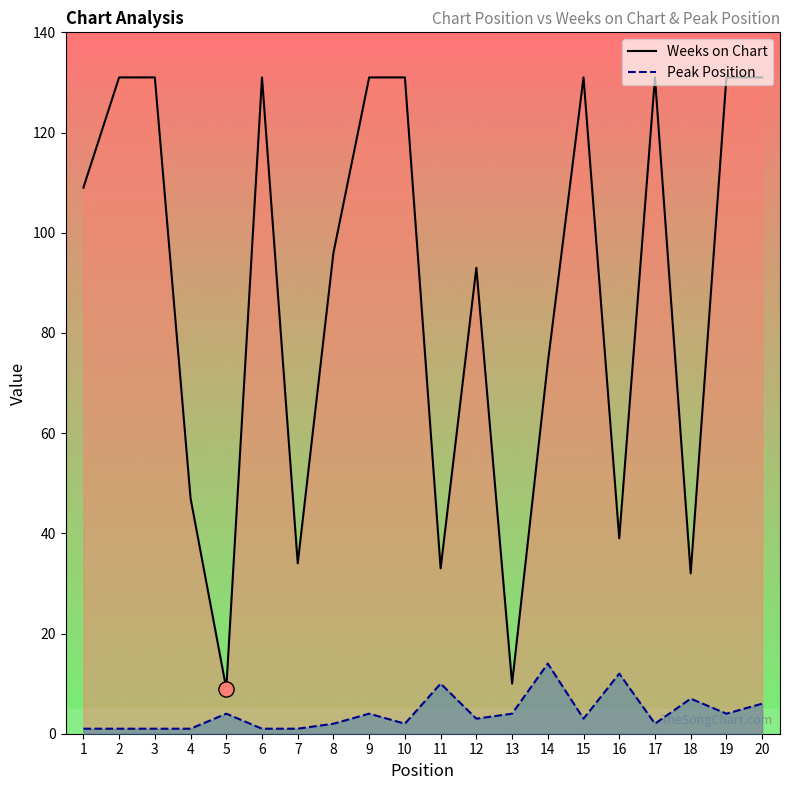

What is the total value across all series at 20?

137